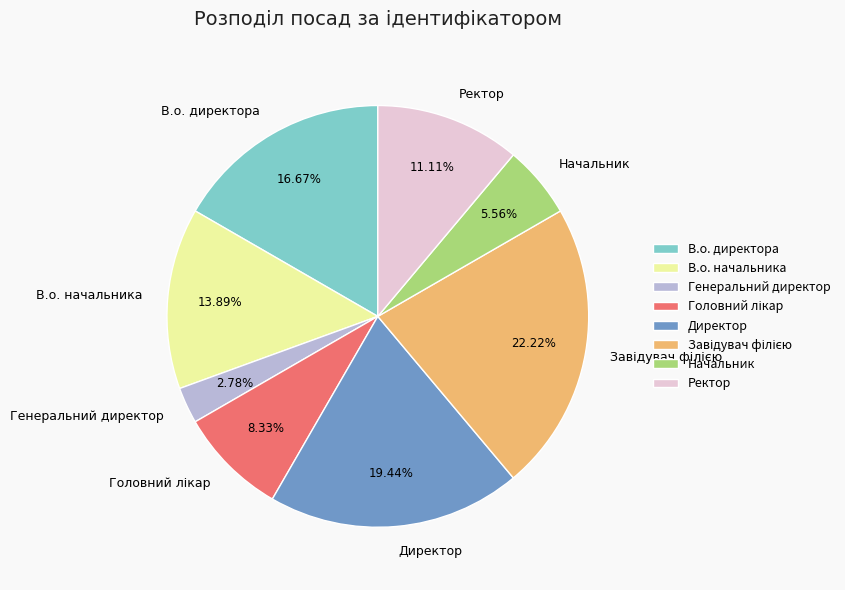

Which slice is the smallest?

Генеральний директор